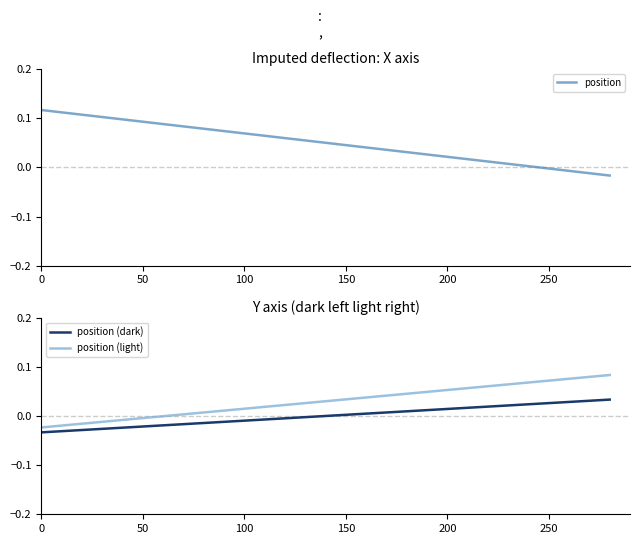

How many values in position (dark) are above zero?

4